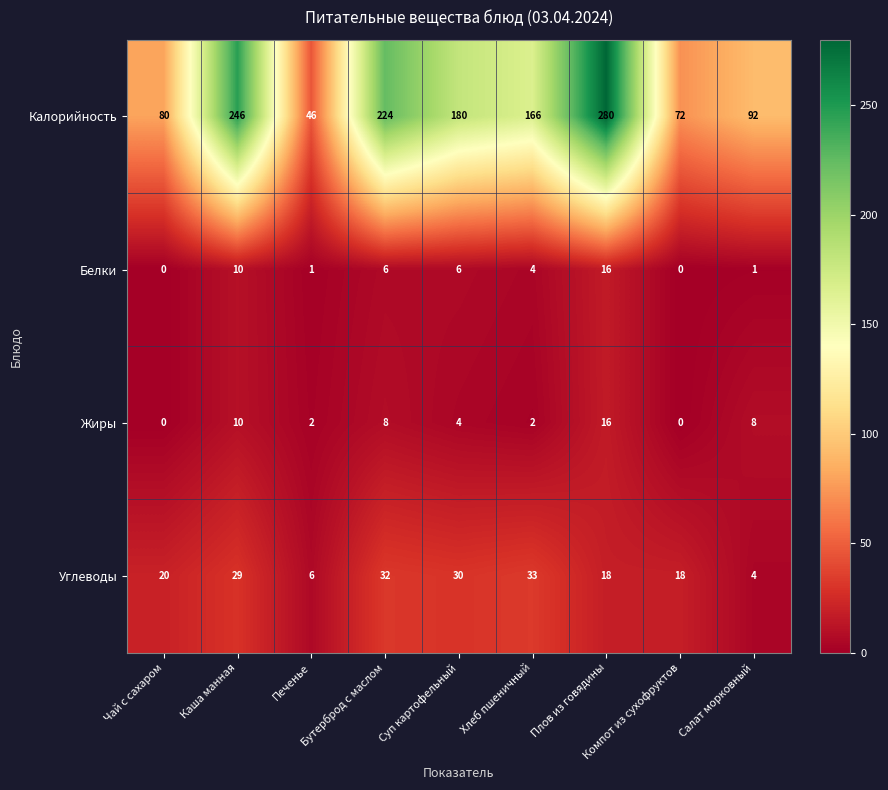

At how many categories does at least one series exceed 187?

3